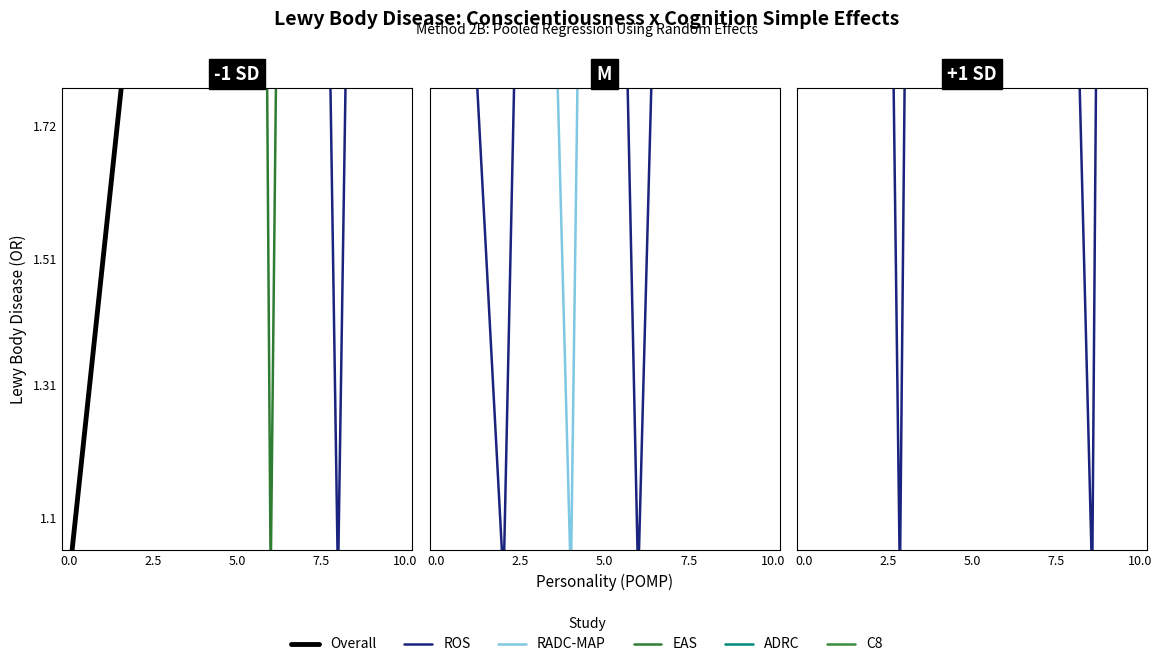

At which category is the sum across all series the highest?

7.5